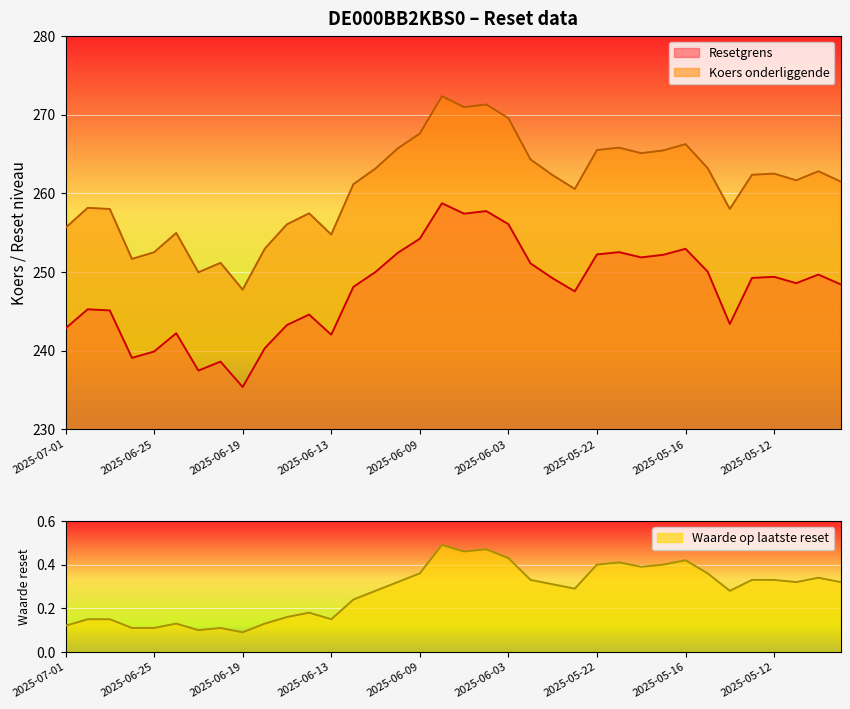

At which label is Waarde op laatste reset closest to 0?

2025-06-19